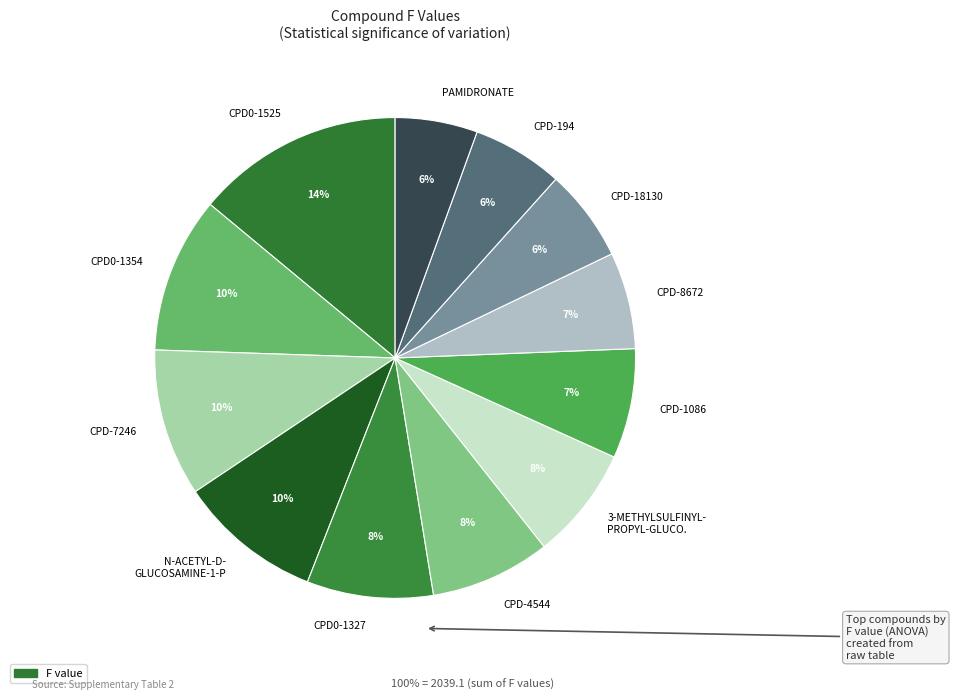

To the nearest percent, what percentage of the pie is CPD-18130?

6%